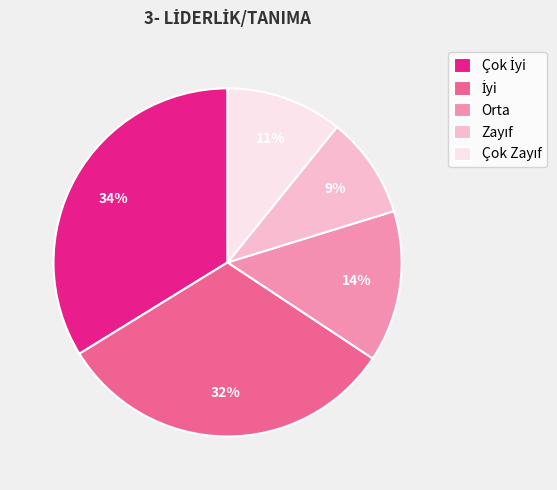

Count the number of slices in the pie.

5